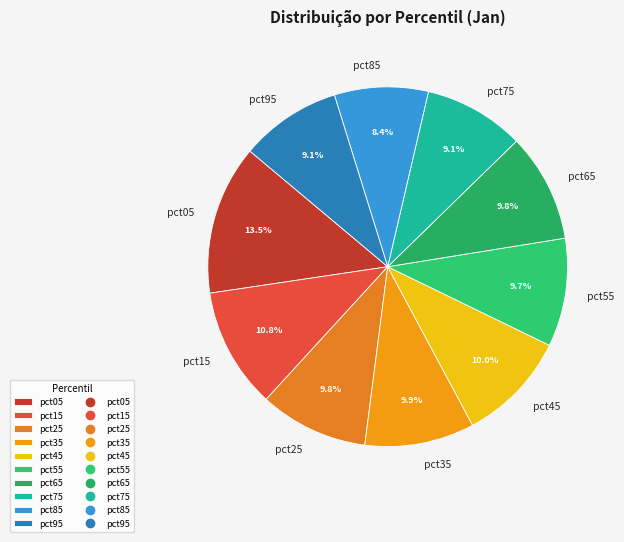

What is the largest slice in the pie chart?

pct05